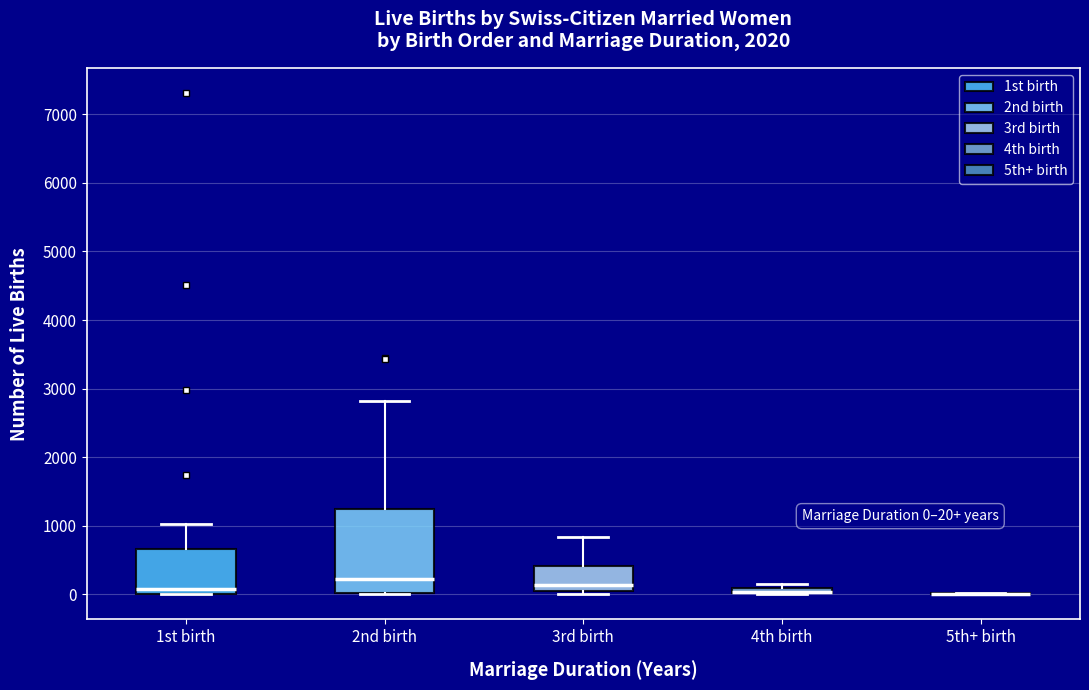

Comparing the boxes themselves (not the whiskers), which one is the tallest?

2nd birth